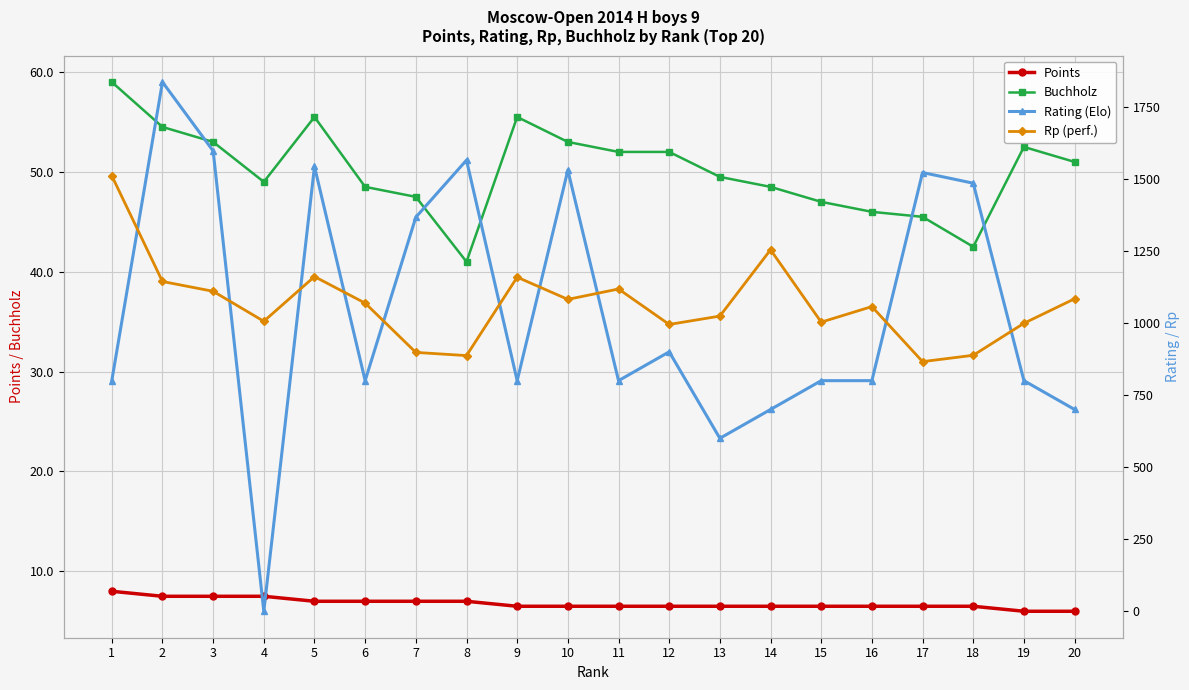

True or false: Points and Rp (perf.) intersect in this chart.

False